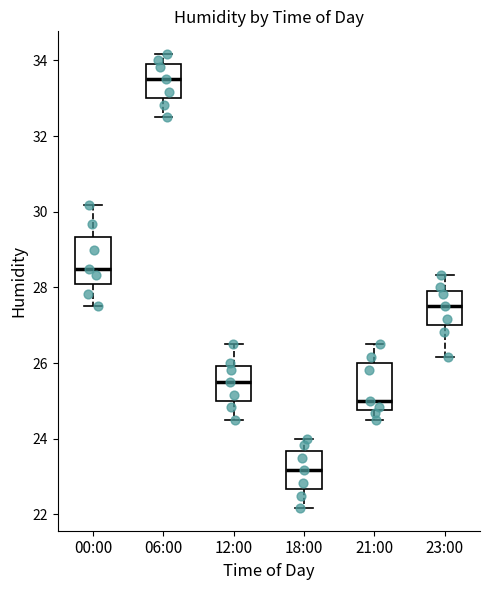

Which box's median line is the highest?

06:00